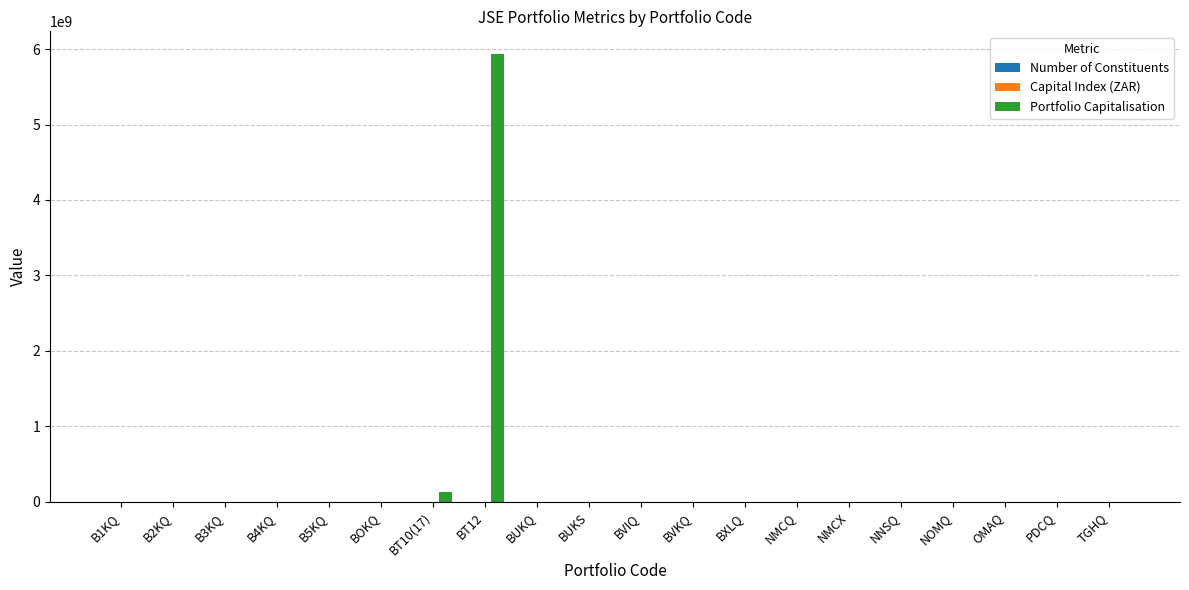

At which category is the sum across all series the highest?

BT12